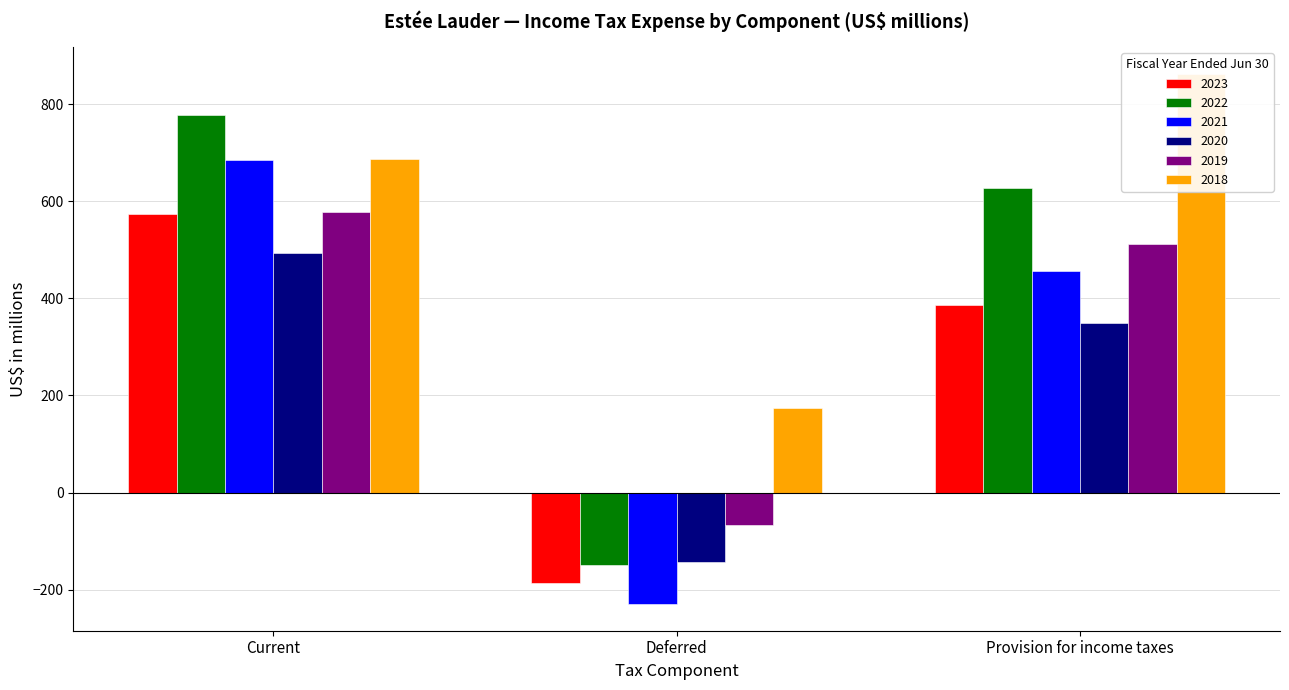

How many values in the 2022 series exceed 628?

1